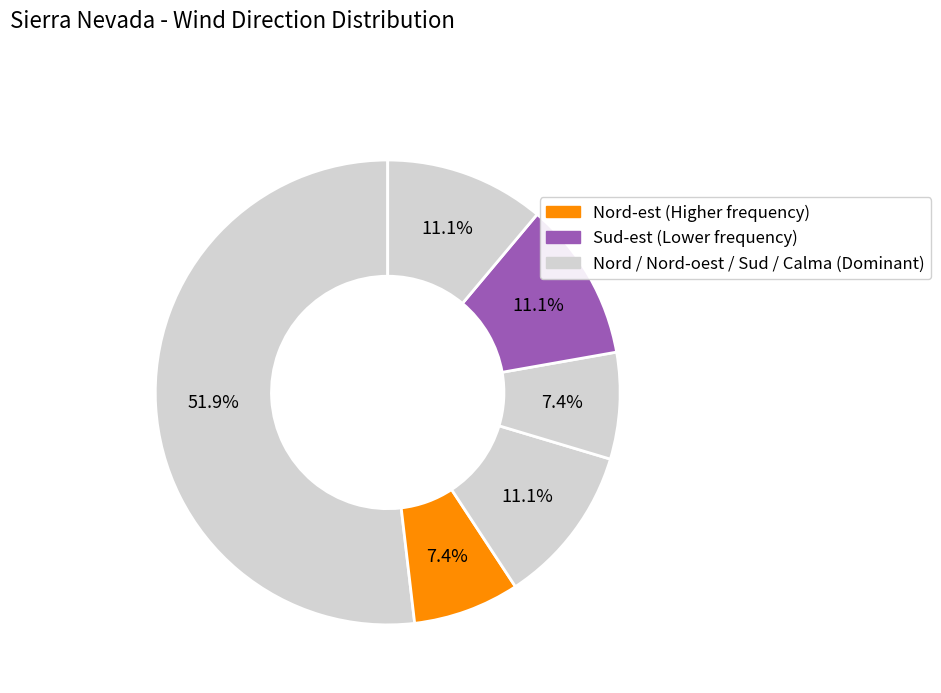

Which slice is the smallest?

Nord-est